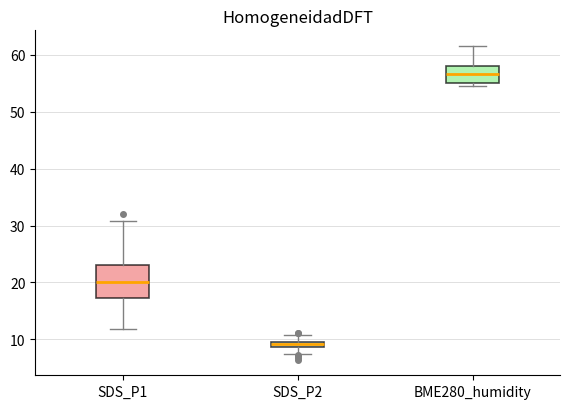

Where does the upper whisker of the box for SDS_P2 end on the y-axis? The values are not printed on the chart, so give them approximately, as read against the axis.

11